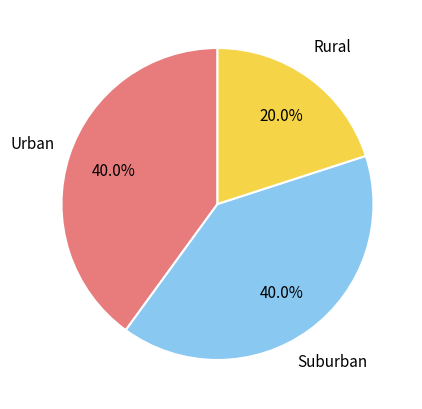

How many segments does this pie chart have?

3